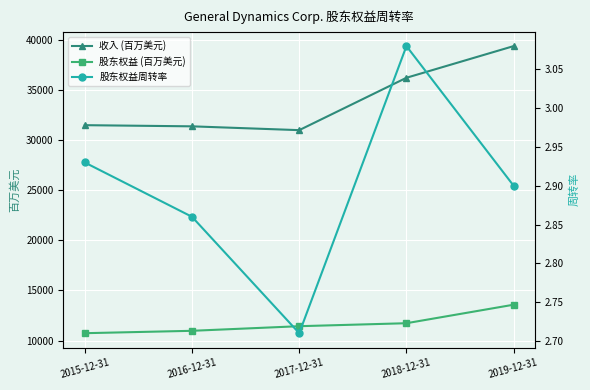

Is it true that 收入 (百万美元) equals 15922.5 at 2016-12-31?

False